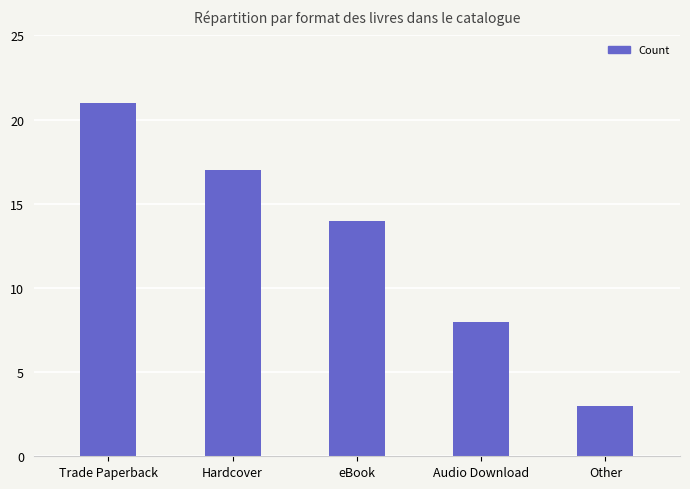

How many values are between 8 and 17?

3